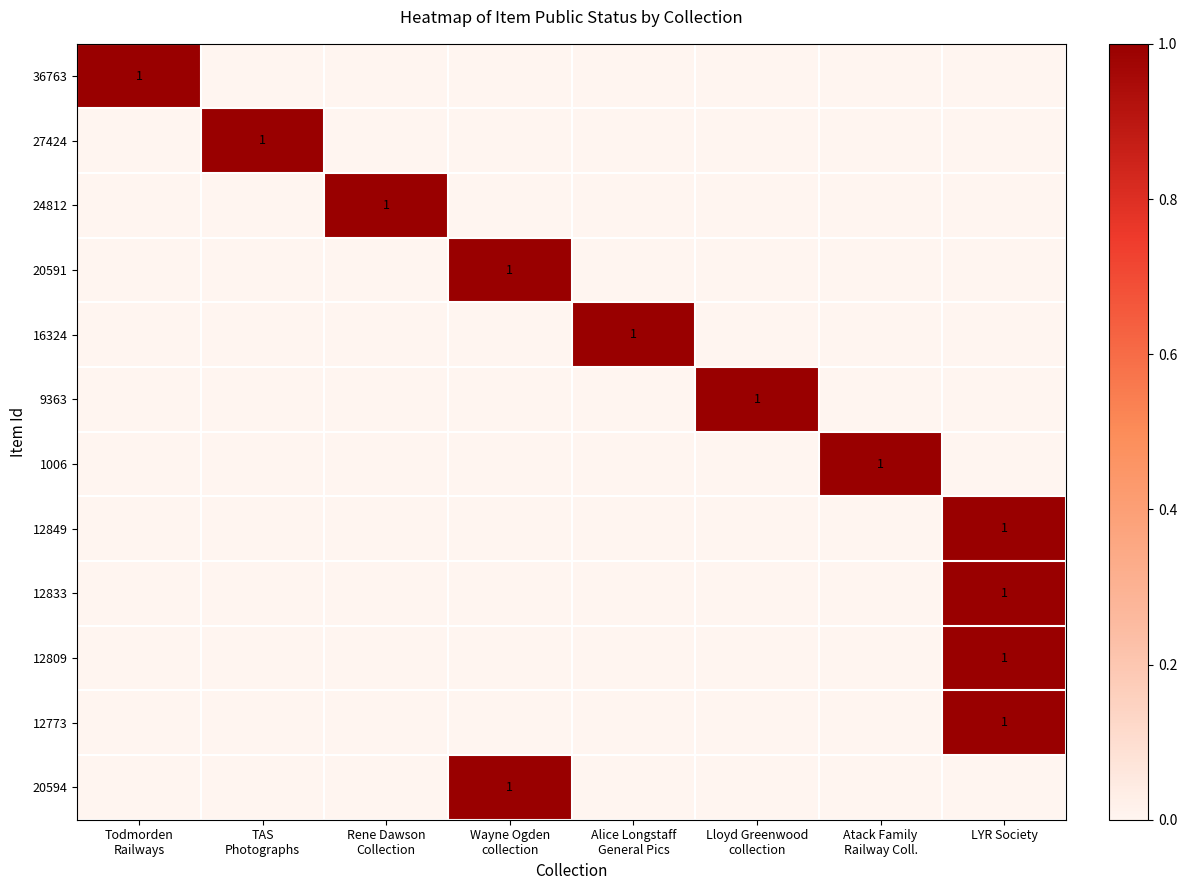

Which series changed the most between TAS Photographs and Rene Dawson Collection?

27424